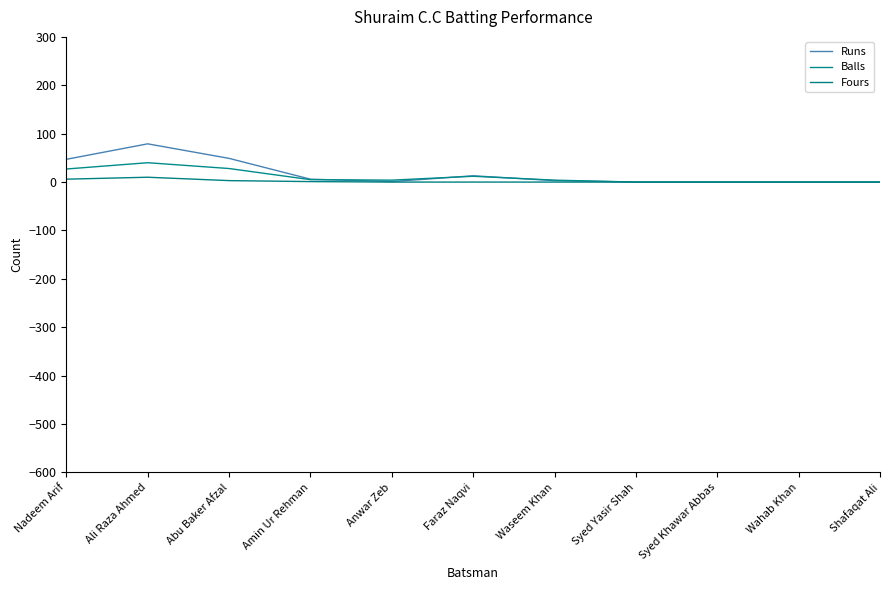

Does the chart display data point markers on the line(s)?

No